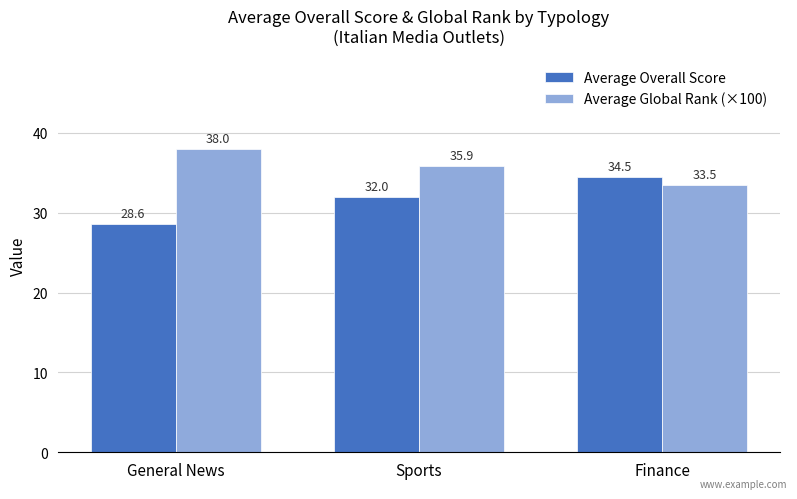

Which series has the largest total across all categories?

Average Global Rank (×100)